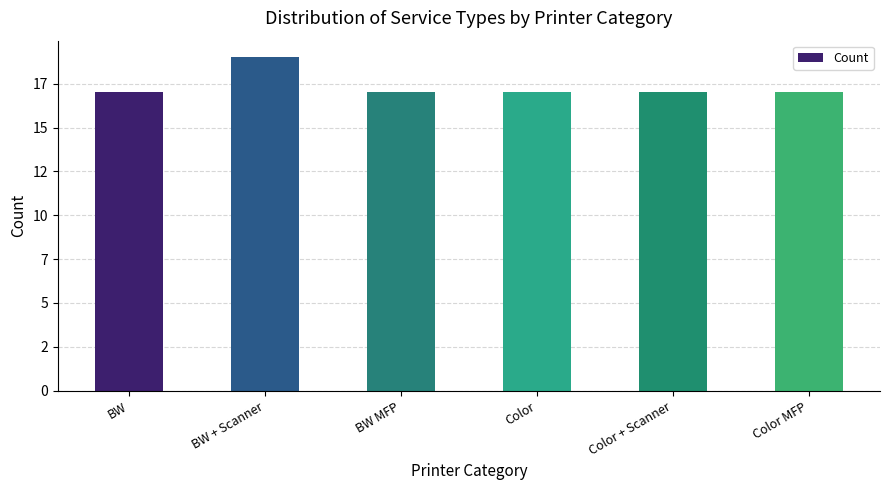

Which label corresponds to the largest value in the chart?

BW + Scanner